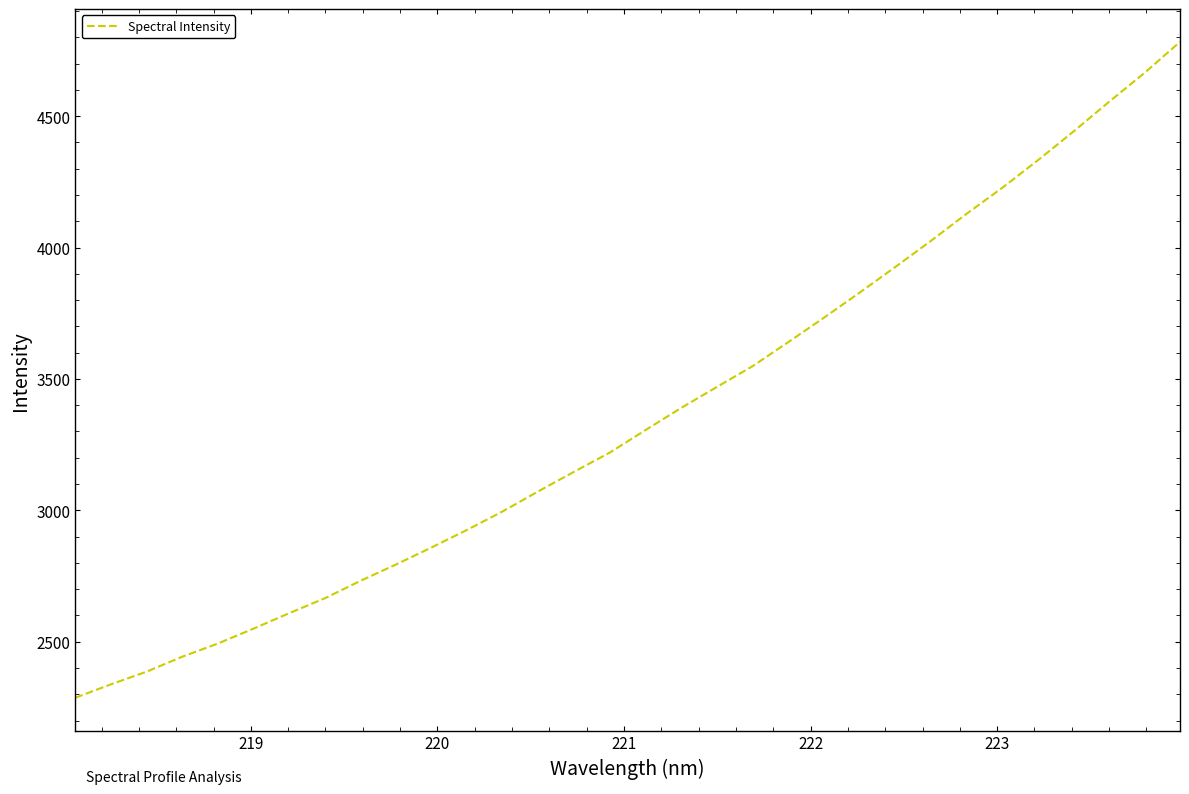

What is the greatest value displayed?

4782.8